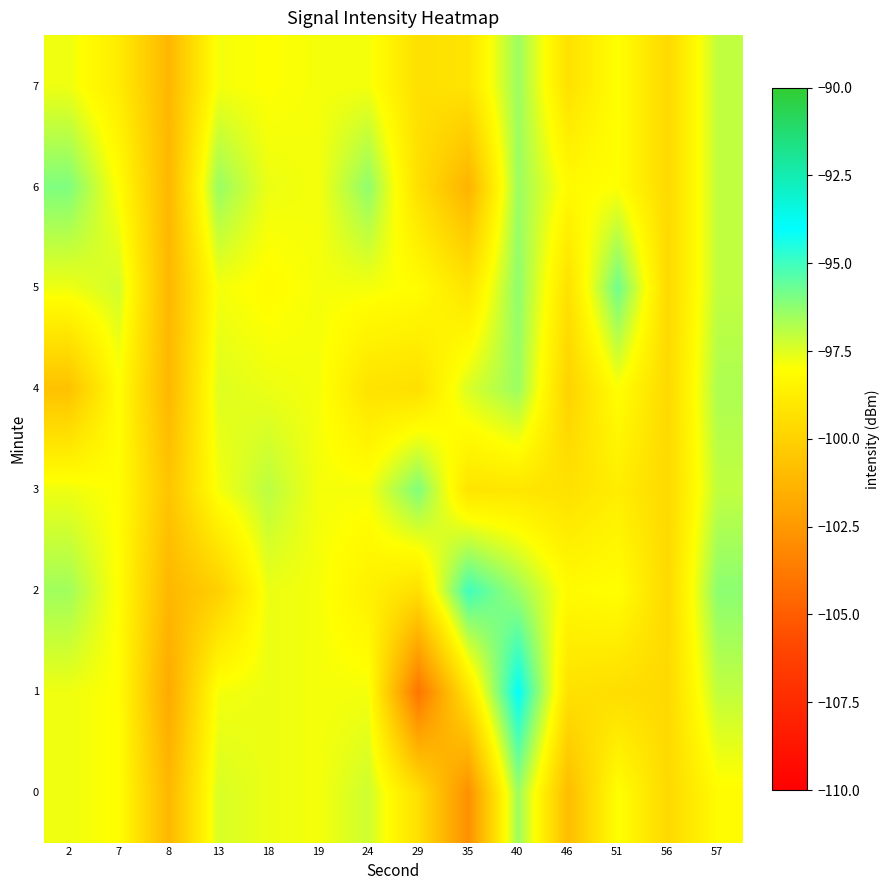

What is the minimum value shown in the chart?

-104.0